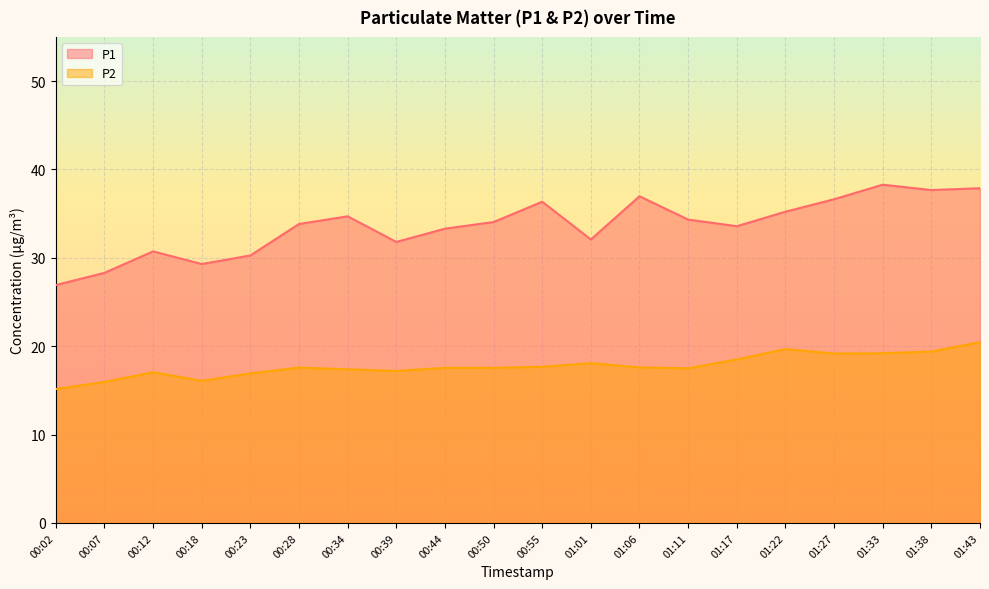

What is the label of the 10th point from the left?

00:50